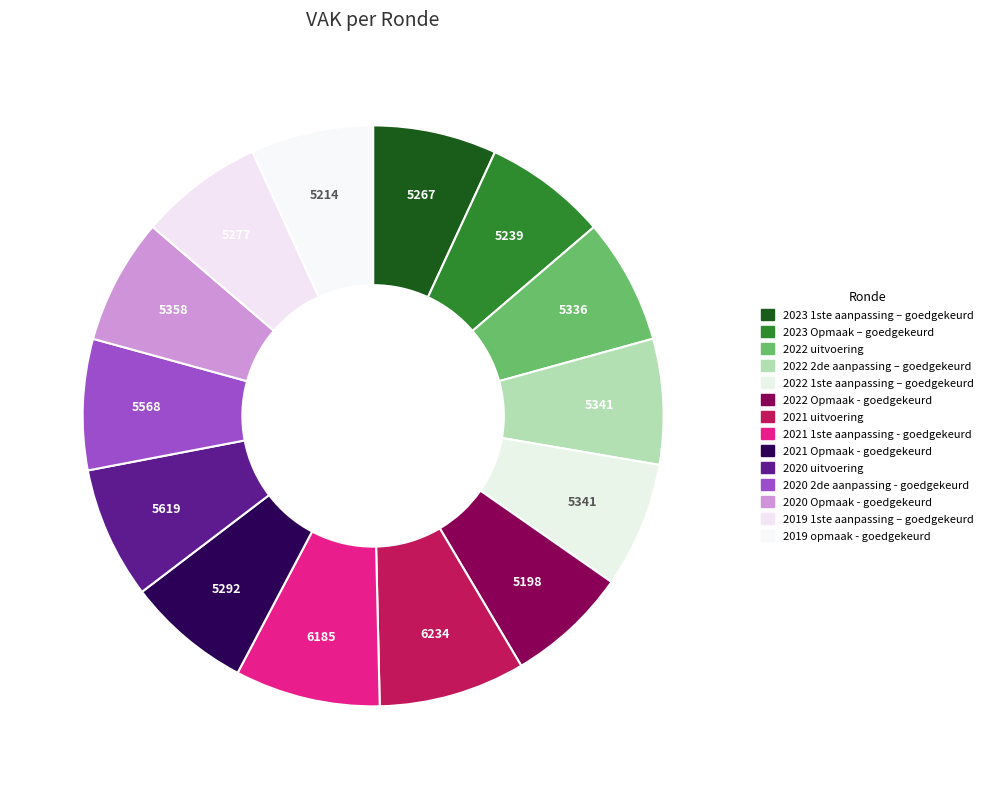

To the nearest percent, what portion does 2020 uitvoering represent?

7%